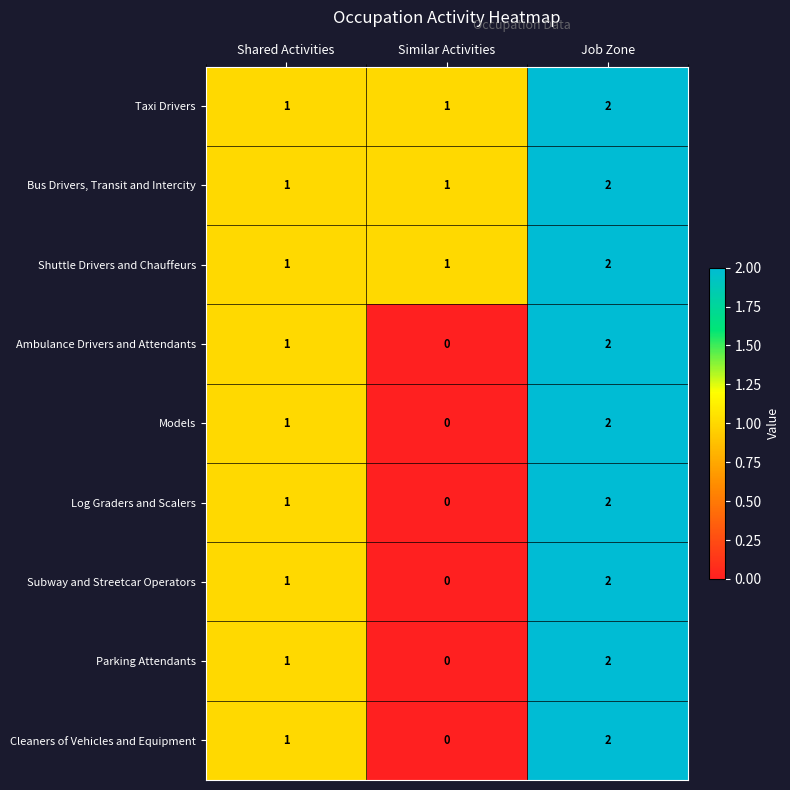

Rank the categories by Models value from highest to lowest.

Job Zone, Shared Activities, Similar Activities